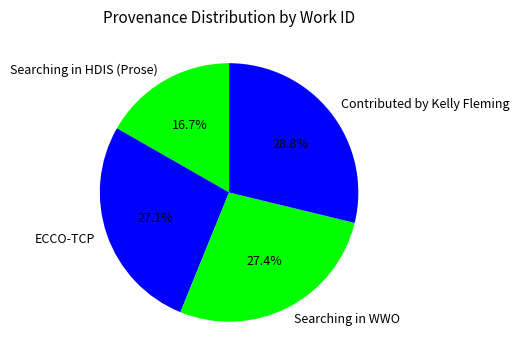

How much of the chart is everything except Searching in HDIS (Prose)?

83.3%